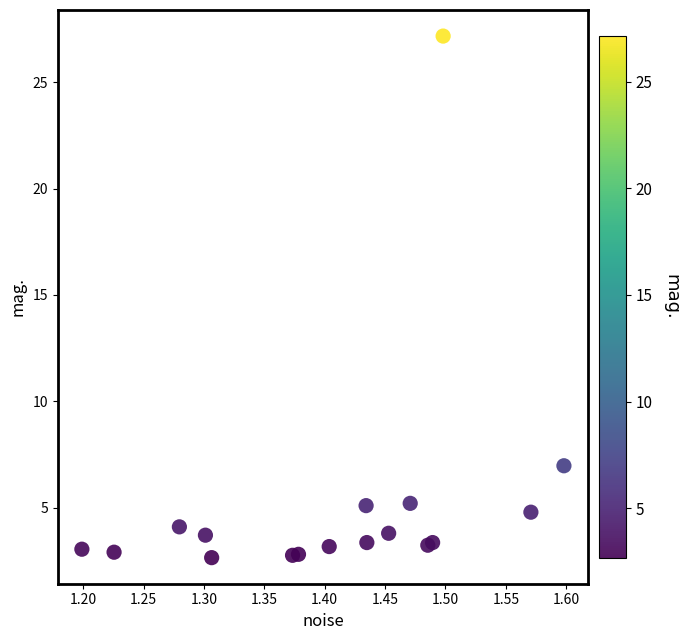

What Y value in the scatter plot is closest to 14?

7.0